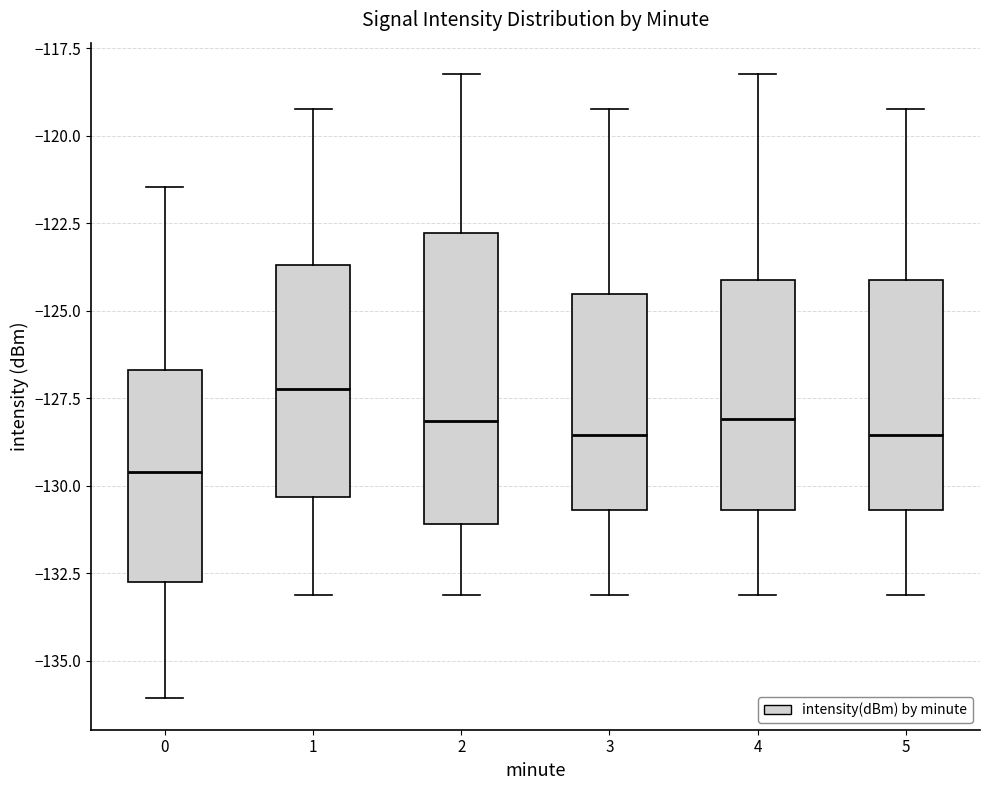

Where does the lower whisker of the box at x = 2 end on the y-axis? The values are not printed on the chart, so give them approximately, as read against the axis.

-133.0